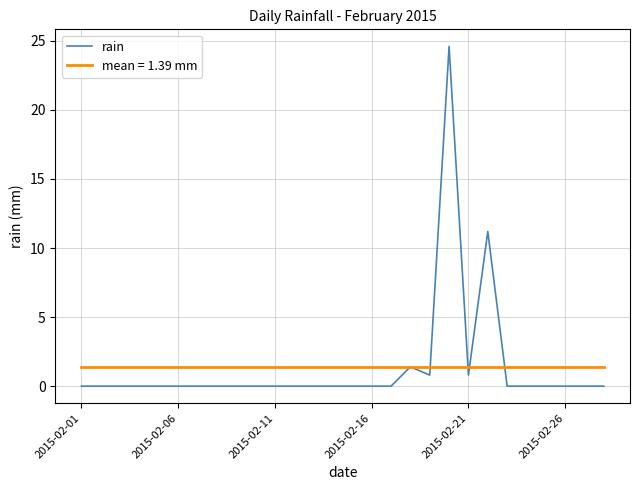

Rank the series by their maximum value, from lowest to highest.

mean = 1.39 mm, rain